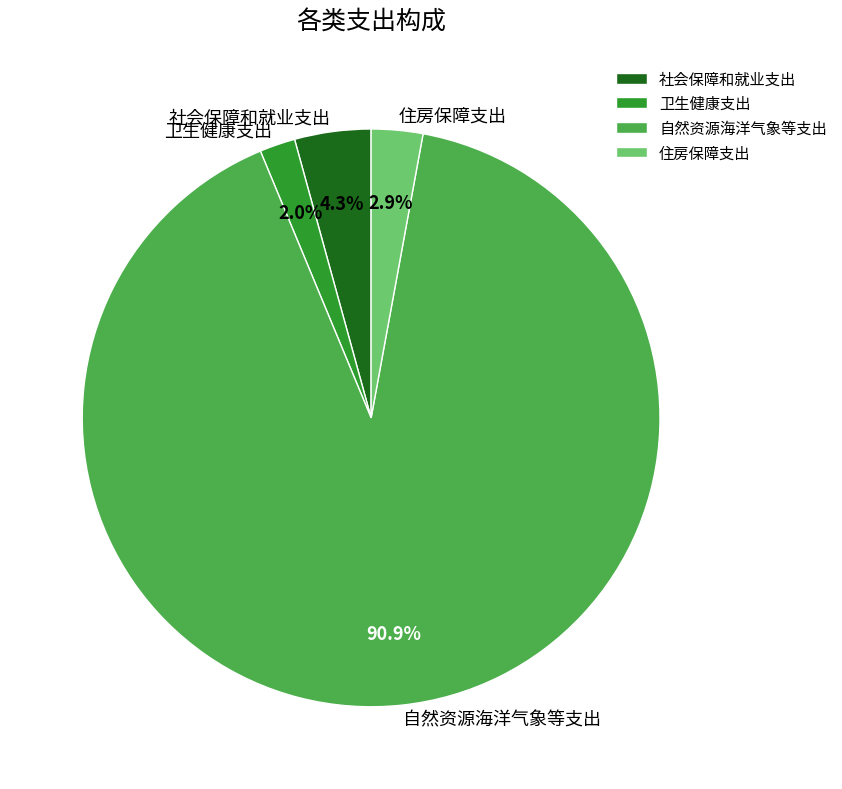

The 卫生健康支出 slice represents 11% of the pie. True or false?

False